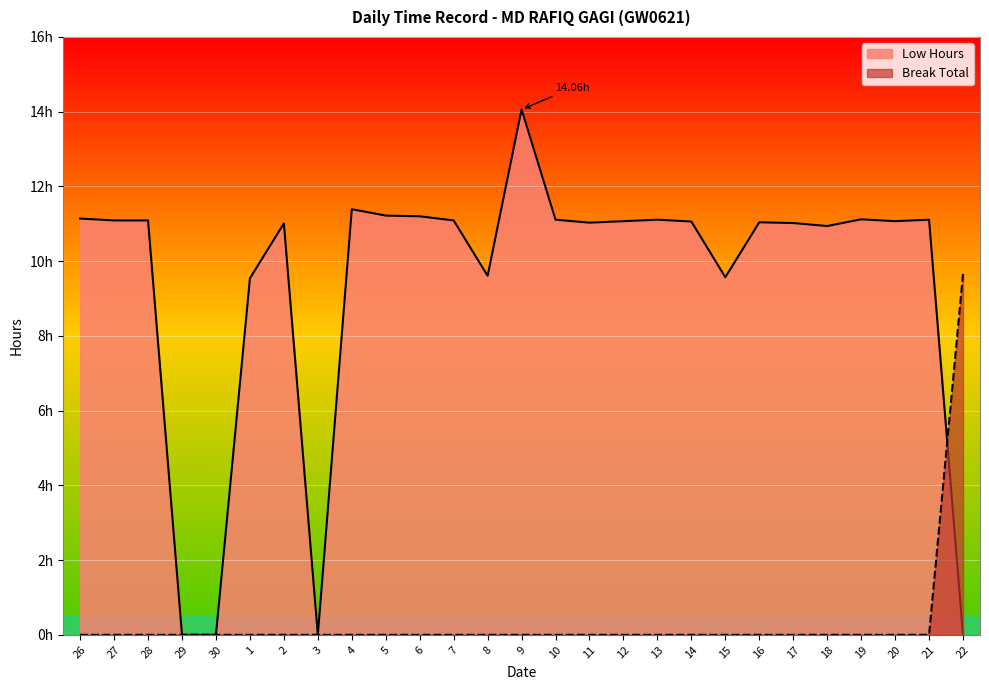

How many interior local peaks does the Low Hours series have?

7